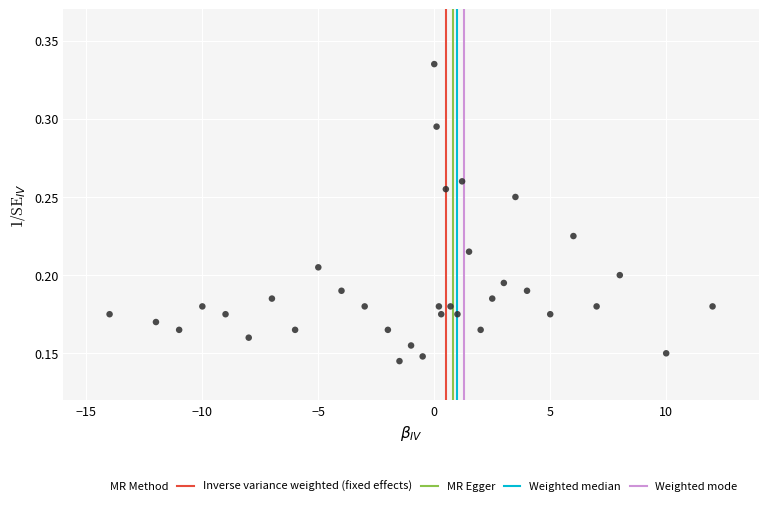

What is the range of X values (max minus min)?

26.0